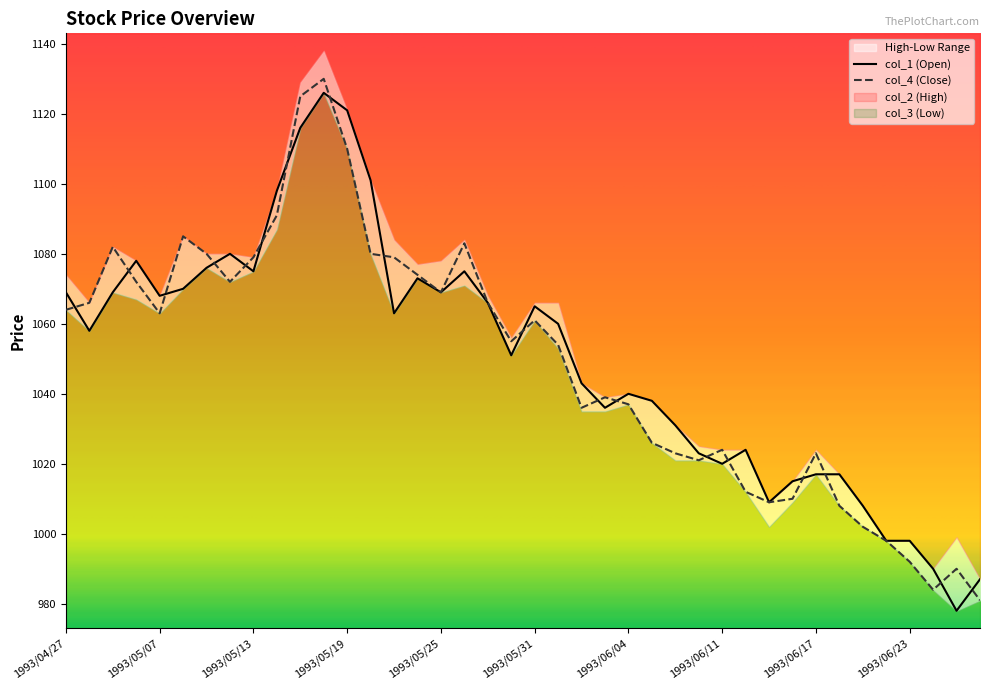

How many interior local peaks does the col_1 series have?

8